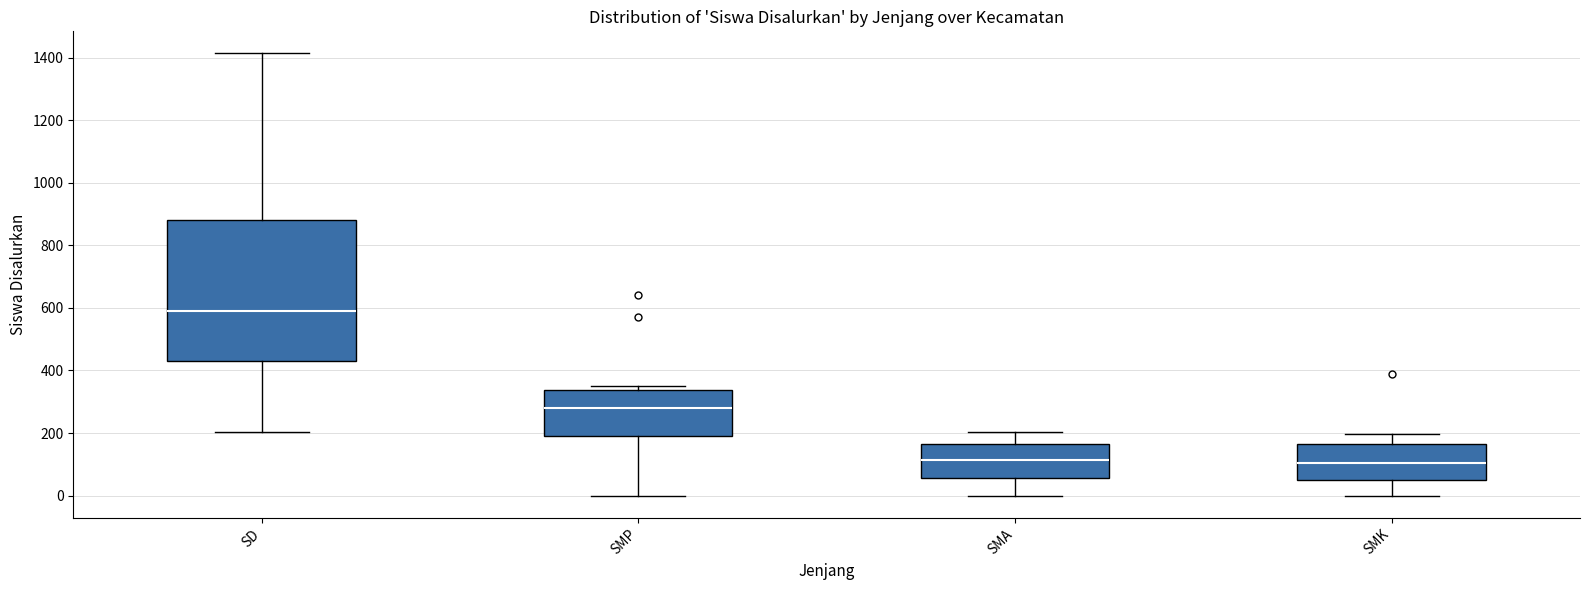

Where does the median line of the box for SMP sit on the y-axis? The values are not printed on the chart, so give them approximately, as read against the axis.

280